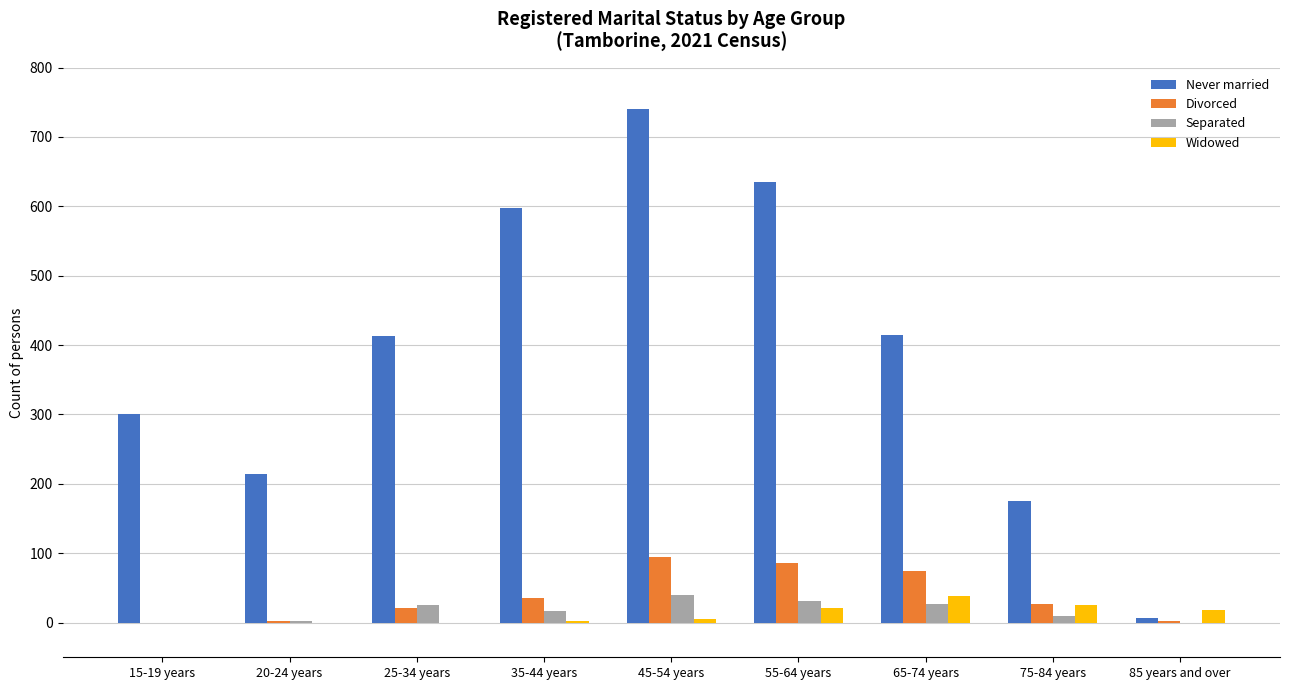

Which series changed the most between 45-54 years and 75-84 years?

Never married